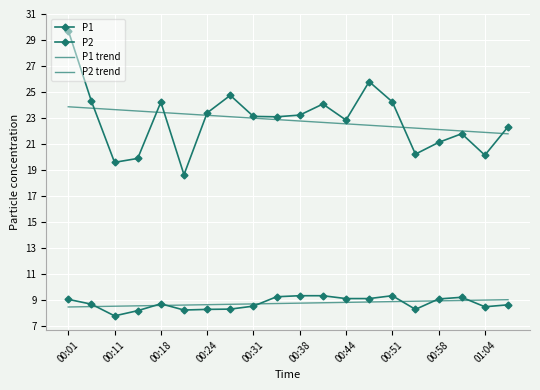

True or false: P2 and P1 trend intersect in this chart.

False